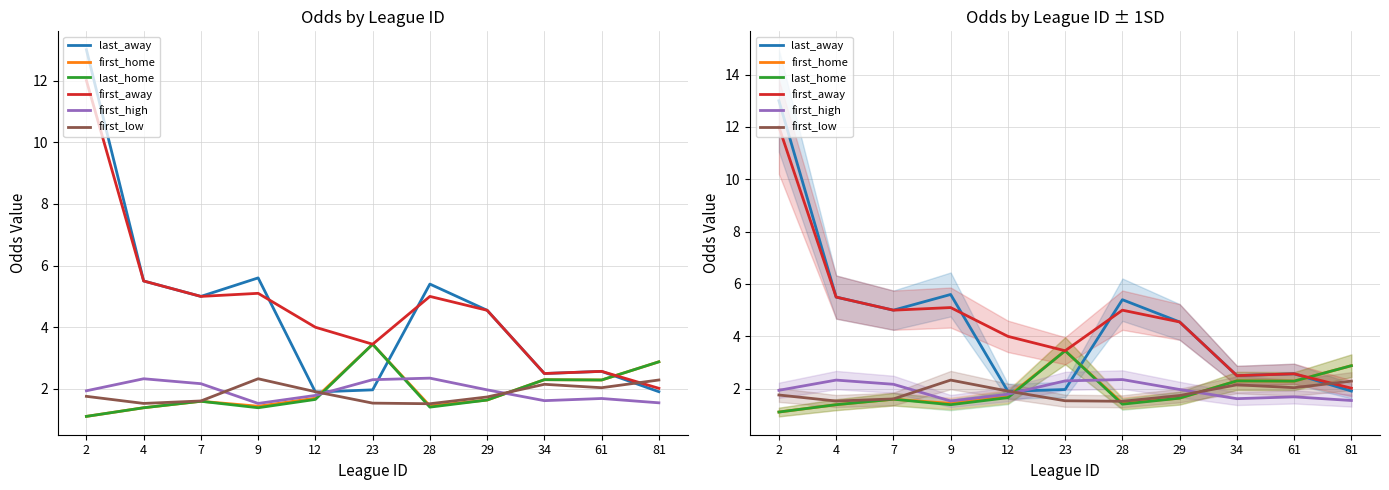

Reading left to right, extract all data points from this chart.

last_away: 13.0	5.5	5.0	5.6	1.9	2.0	5.4	4.5	2.5	2.6	1.9
first_home: 1.1	1.4	1.6	1.4	1.7	3.5	1.4	1.6	2.3	2.3	2.9
last_home: 1.1	1.4	1.6	1.4	1.7	3.5	1.4	1.6	2.3	2.3	2.9
first_away: 12.0	5.5	5.0	5.1	4.0	3.5	5.0	4.5	2.5	2.6	2.0
first_high: 1.9	2.3	2.2	1.5	1.8	2.3	2.4	2.0	1.6	1.7	1.6
first_low: 1.8	1.5	1.6	2.3	1.9	1.5	1.5	1.7	2.1	2.0	2.3